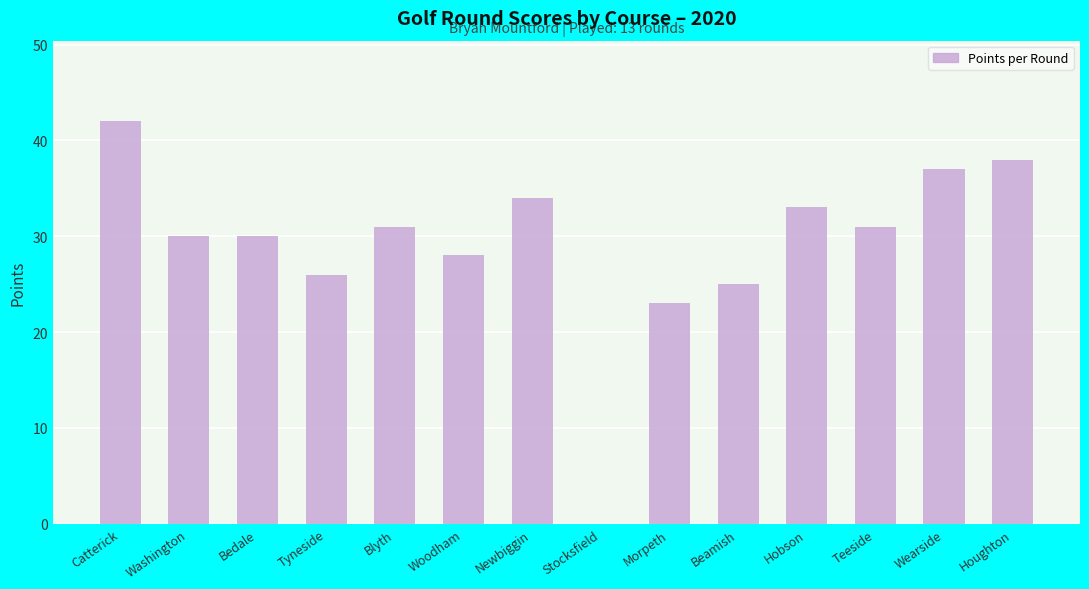

The chart shows a value of 12 at Teeside. True or false?

False